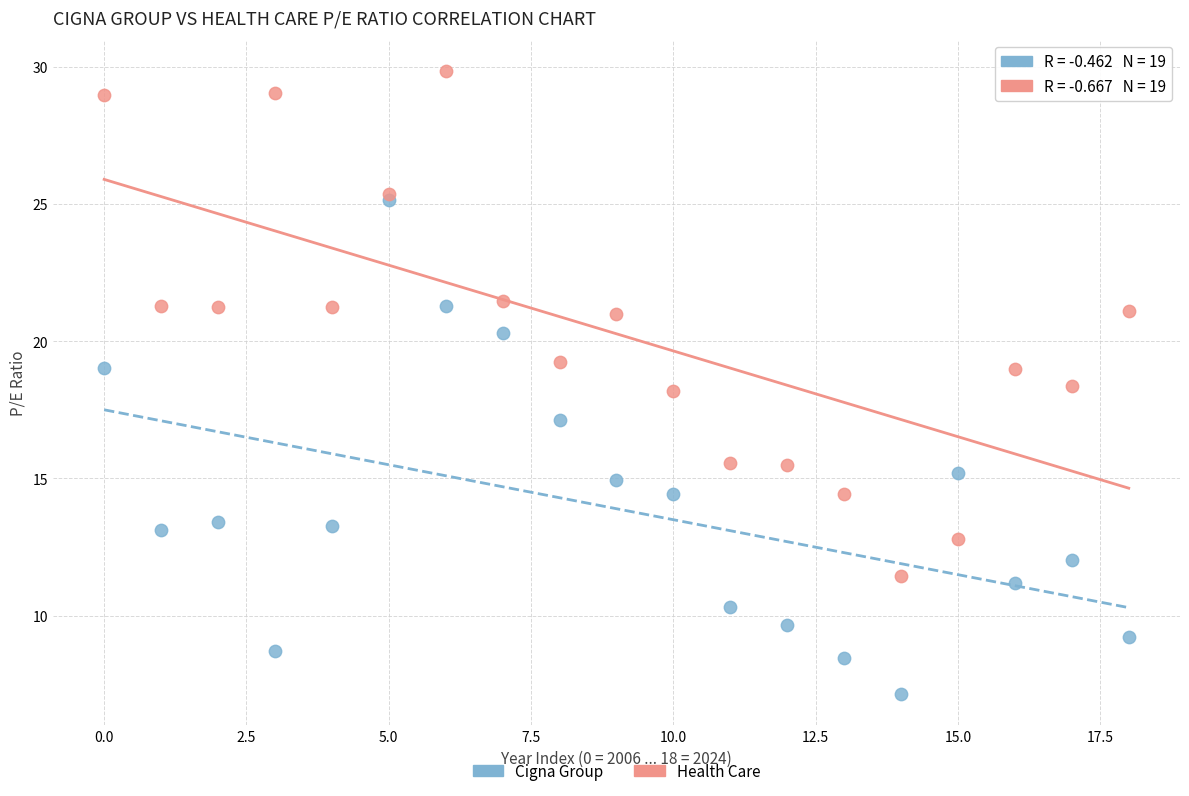

In the Health Care series, what Y value is closest to 20?

19.3